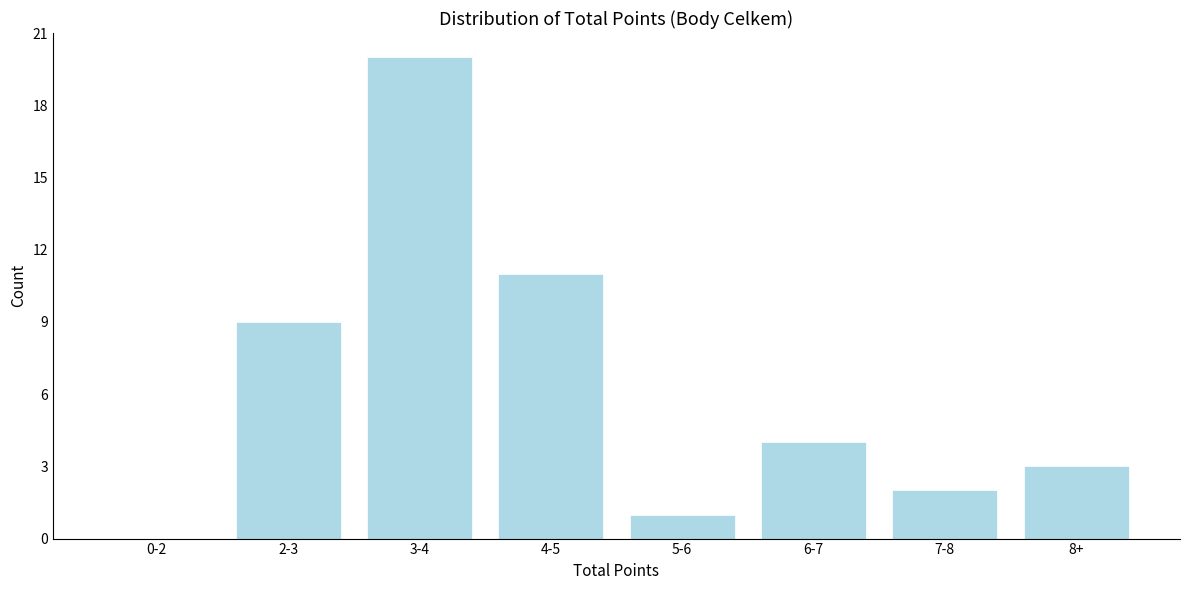

Reading left to right, list all the values displayed in this chart.

0-2=0	2-3=9	3-4=20	4-5=11	5-6=1	6-7=4	7-8=2	8+=3